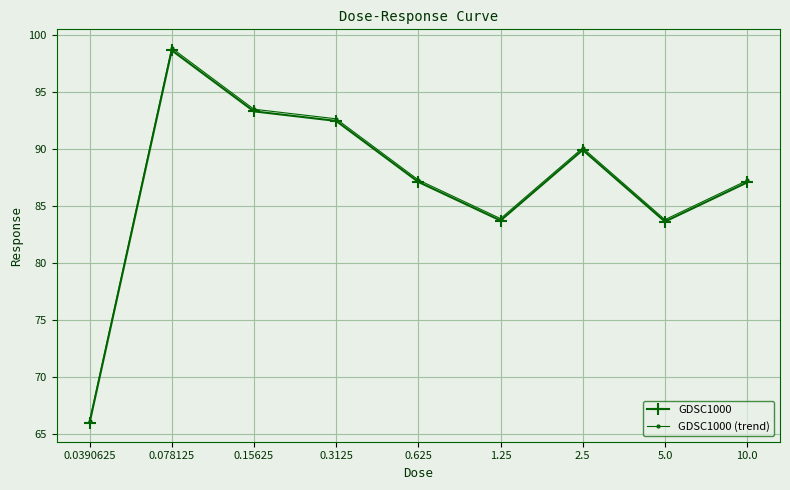

Is it true that GDSC1000 (trend) equals 98.9 at 0.078125?

True